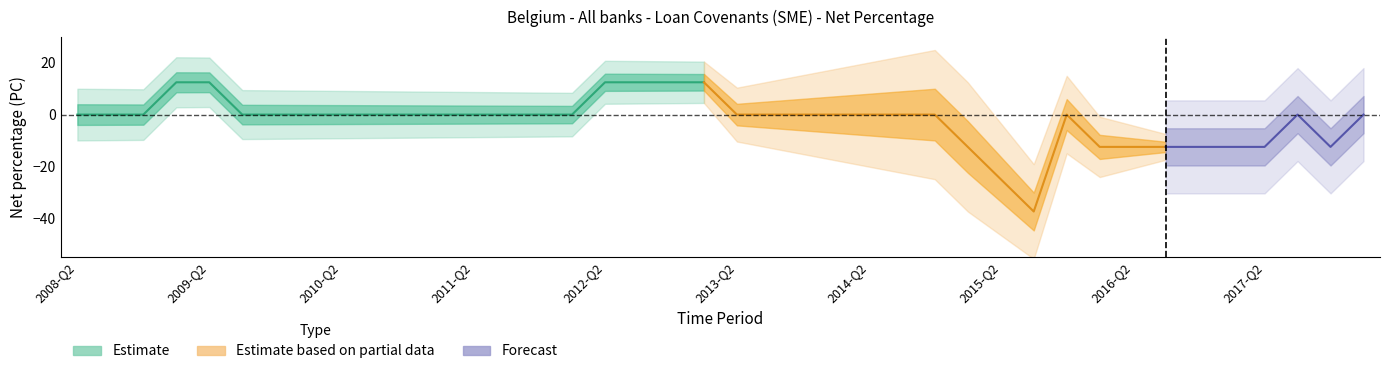

List the labels in order of value, largest first.

2009-Q1, 2009-Q2, 2012-Q2, 2012-Q3, 2012-Q4, 2013-Q1, 2008-Q2, 2008-Q3, 2008-Q4, 2009-Q3, 2009-Q4, 2010-Q1, 2010-Q2, 2010-Q3, 2010-Q4, 2011-Q1, 2011-Q2, 2011-Q3, 2011-Q4, 2012-Q1, 2013-Q2, 2013-Q3, 2013-Q4, 2014-Q1, 2014-Q2, 2014-Q3, 2014-Q4, 2015-Q4, 2017-Q3, 2018-Q1, 2015-Q1, 2016-Q1, 2016-Q2, 2016-Q3, 2016-Q4, 2017-Q1, 2017-Q2, 2017-Q4, 2015-Q2, 2015-Q3